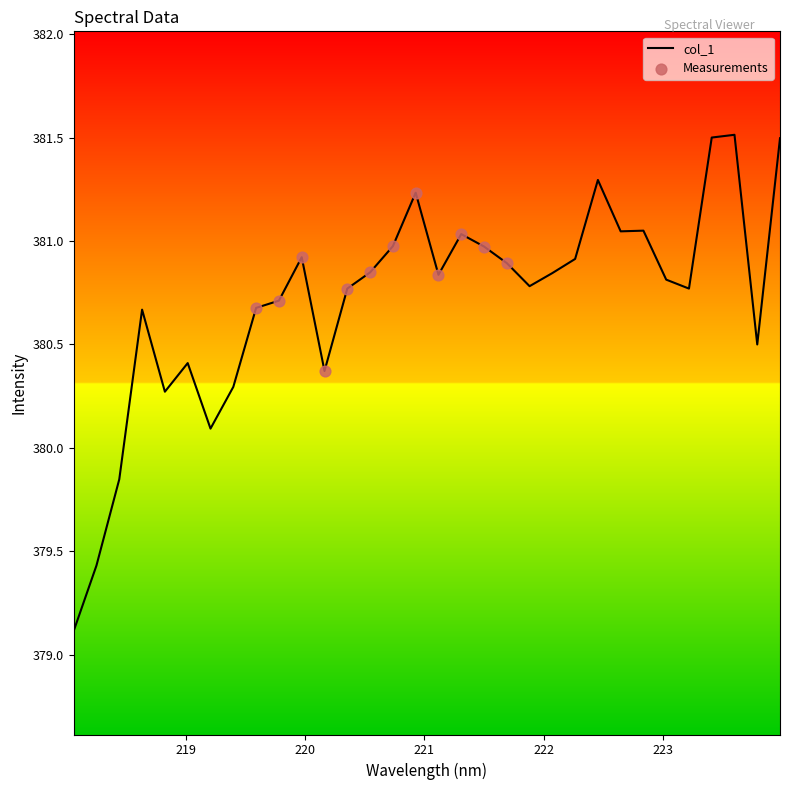

What is the maximum value shown in the chart?

381.5